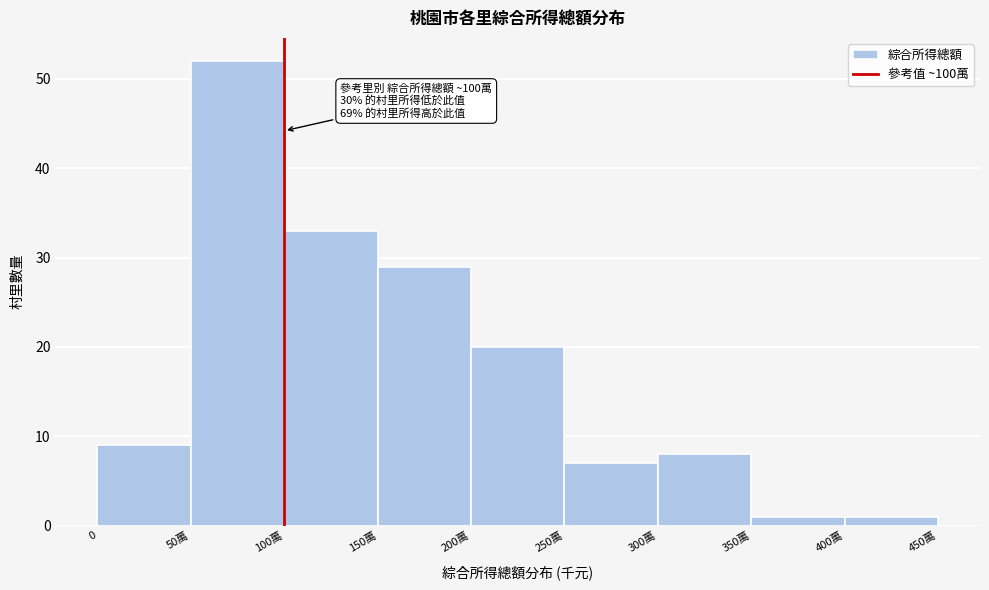

Reading left to right, list all the values displayed in this chart.

0=9	50萬=52	100萬=33	150萬=29	200萬=20	250萬=7	300萬=8	350萬=1	400萬=1